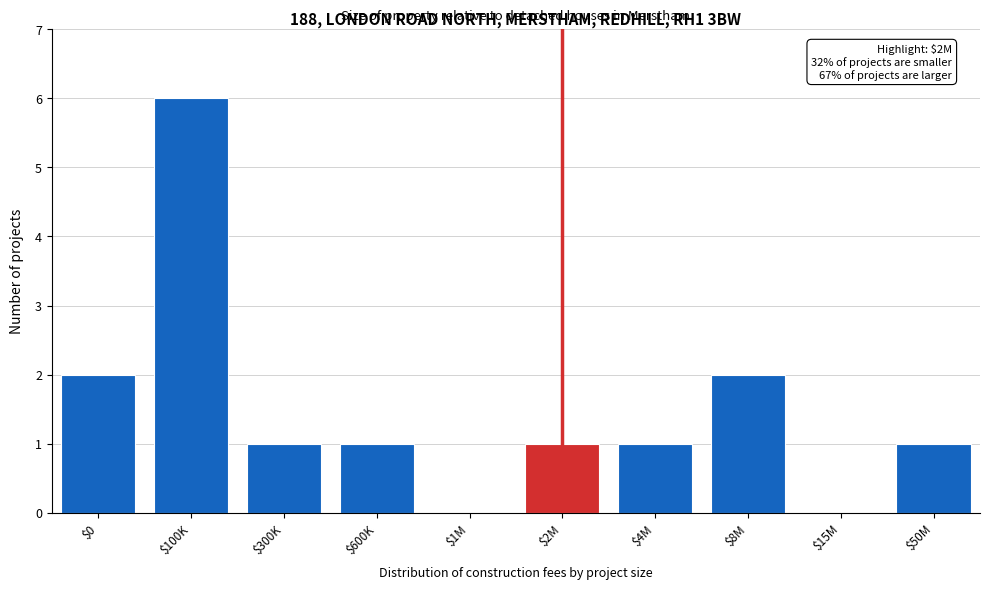

The value at $600K is 2. True or false?

False